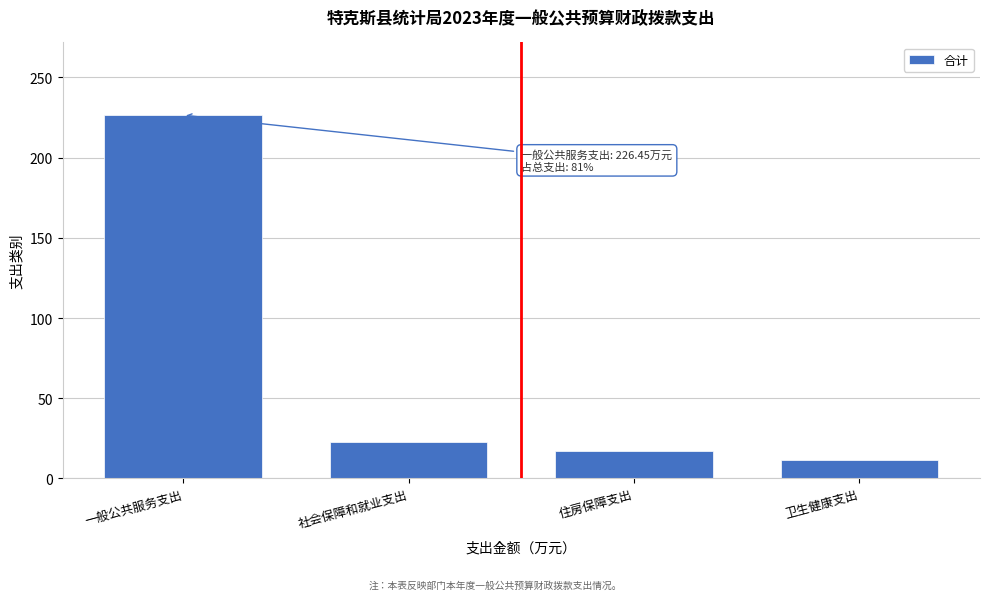

What is the average value?

69.5